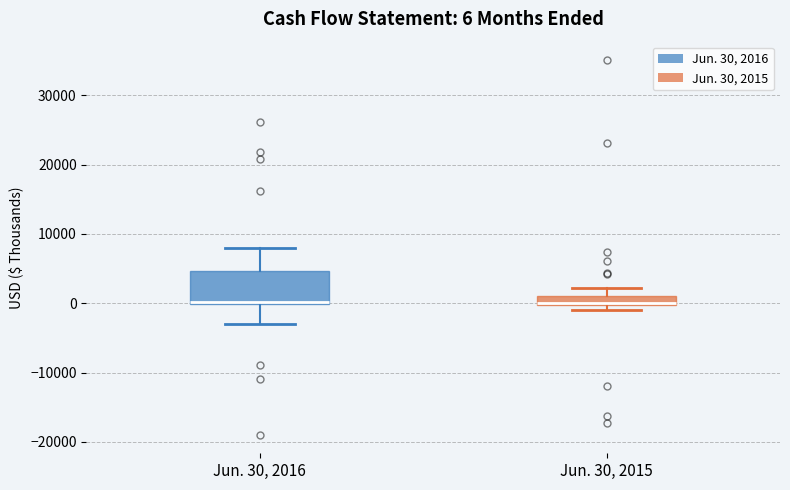

Comparing the boxes themselves (not the whiskers), which one is the tallest?

Jun. 30, 2016